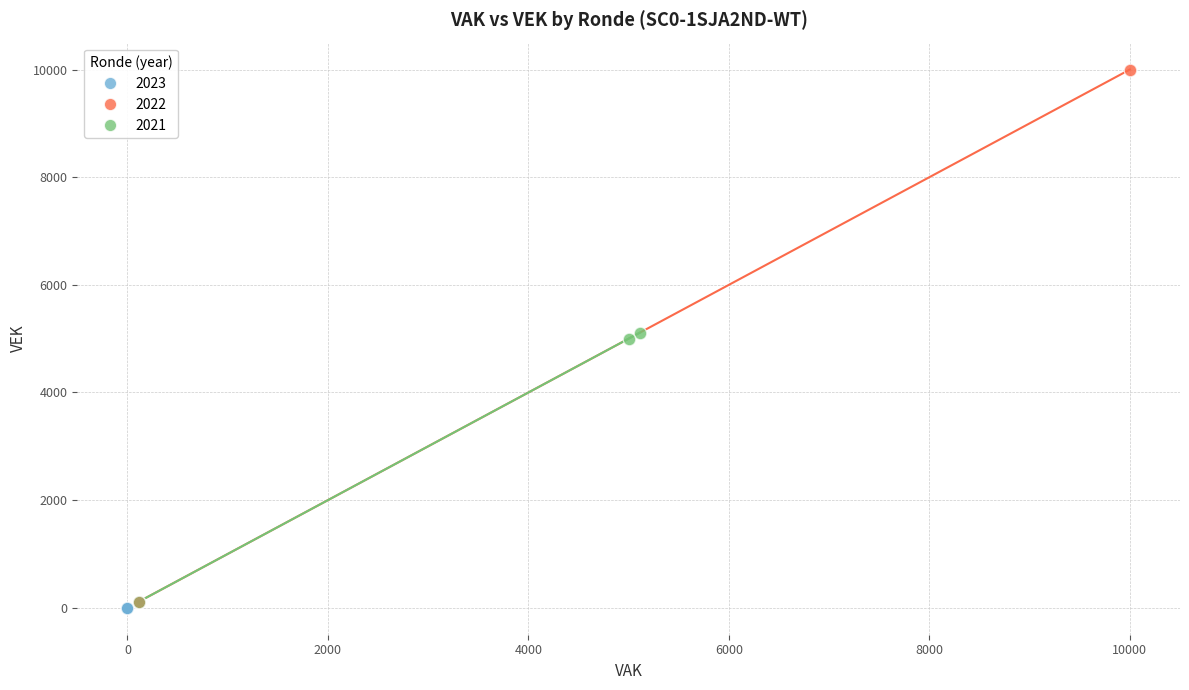

Which series contains the highest Y value?

2022